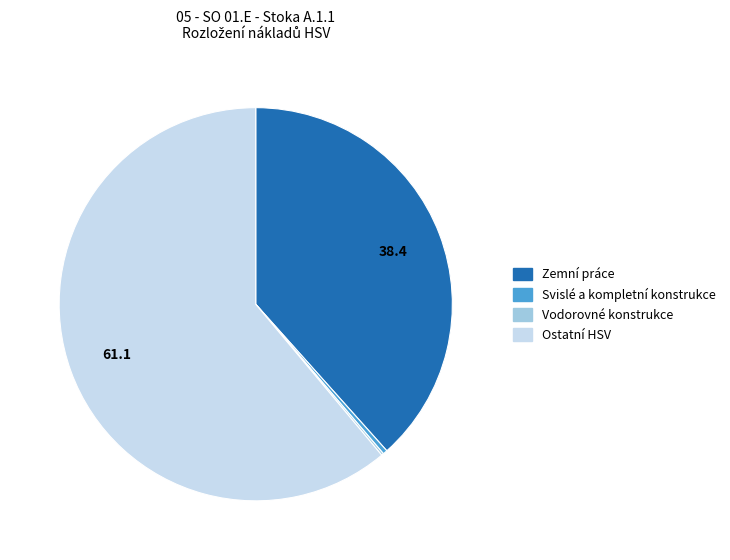

Which slice is the largest?

Ostatní HSV